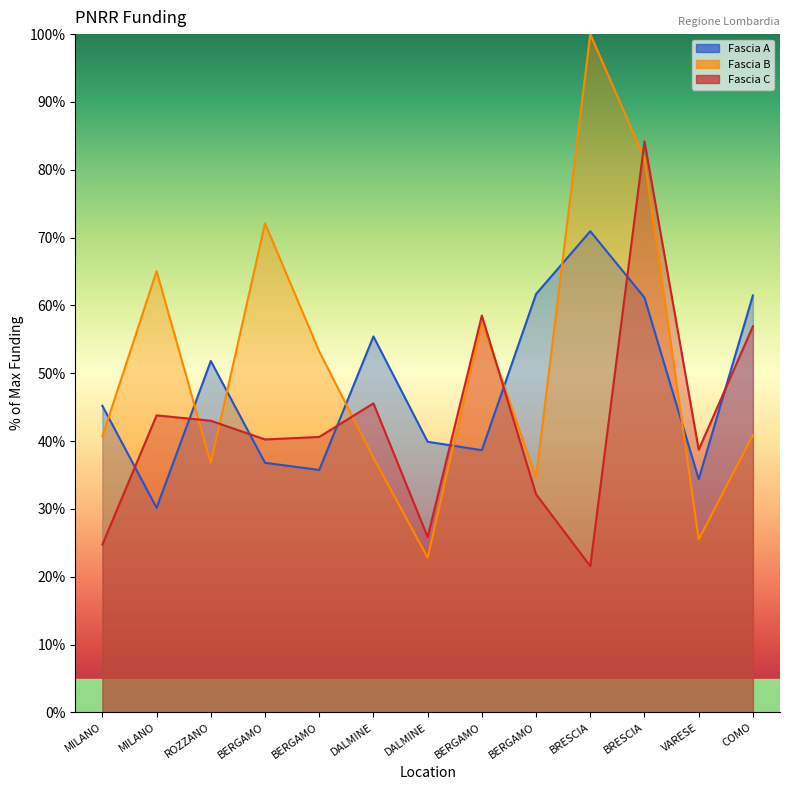

Rank the series at VARESE from highest to lowest value.

Fascia C, Fascia A, Fascia B